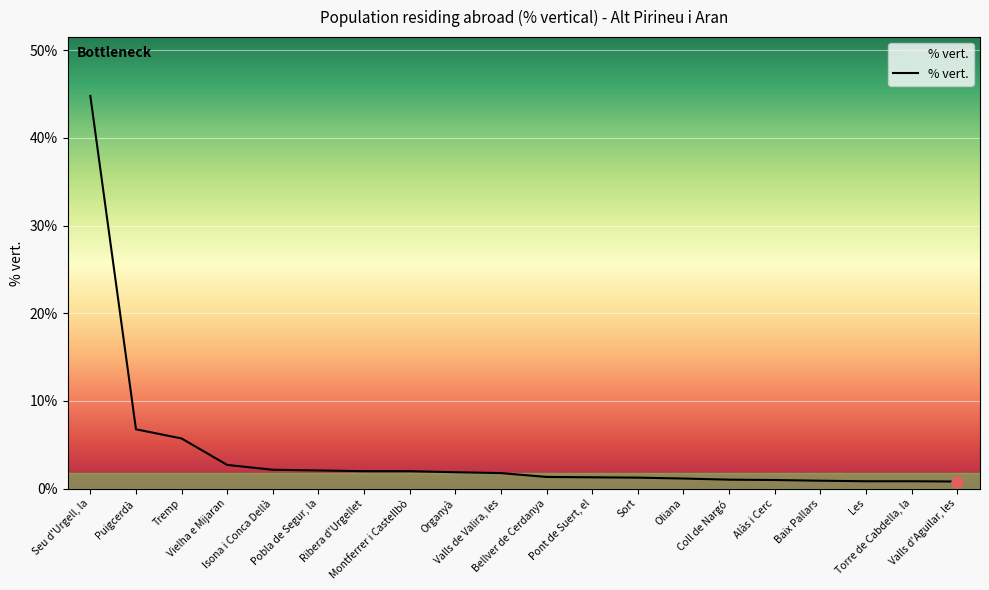

How many lines are shown in the chart?

1